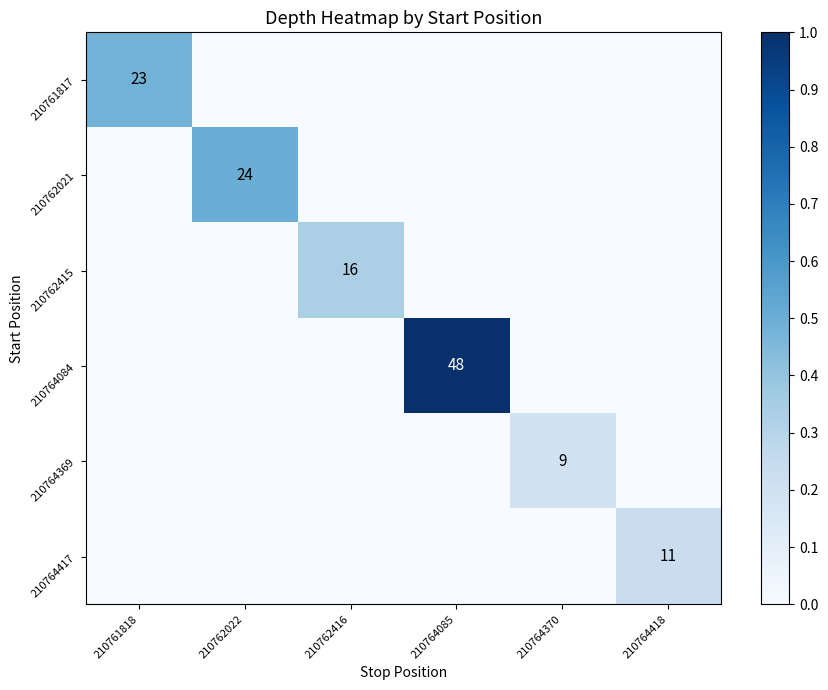

Is it true that 210761817 equals 39 at 210761818?

False